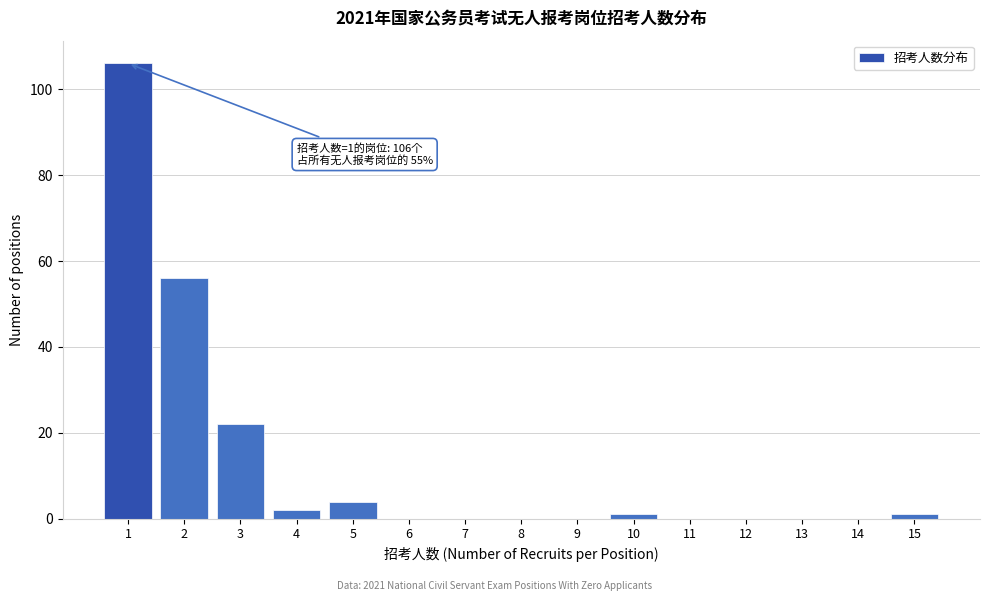

Reading left to right, what are all the values shown in this chart?

1=106	2=56	3=22	4=2	5=4	6=0	7=0	8=0	9=0	10=1	11=0	12=0	13=0	14=0	15=1